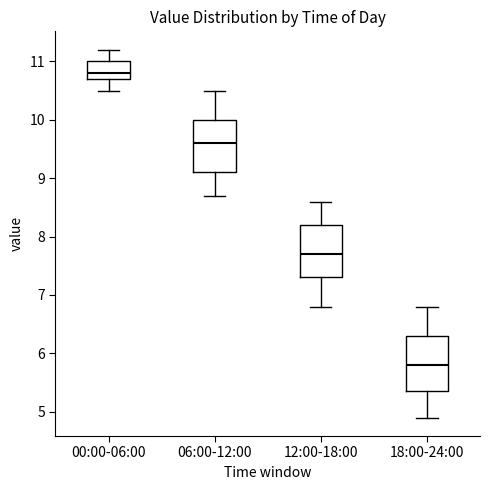

Reading left to right, transcribe this box plot: for each box, give where its median line is, the range the box spans, and where its two whiskers end, as read against the y-axis. The values are not printed on the chart, so give them approximately, as read against the axis.

00:00-06:00: median 10.8, box 10.7 to 11.0, whiskers 10.5 to 11.2
06:00-12:00: median 9.6, box 9.1 to 10.0, whiskers 8.7 to 10.5
12:00-18:00: median 7.7, box 7.3 to 8.2, whiskers 6.8 to 8.6
18:00-24:00: median 5.8, box 5.4 to 6.3, whiskers 4.9 to 6.8